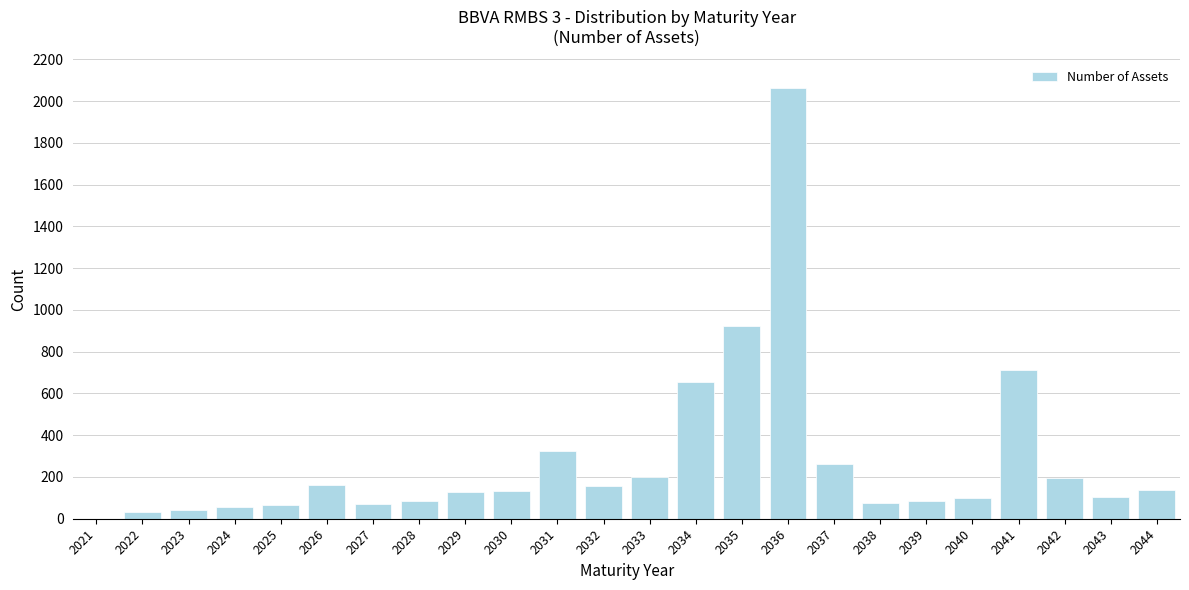

Is it true that the value at 2025 is 66?

True